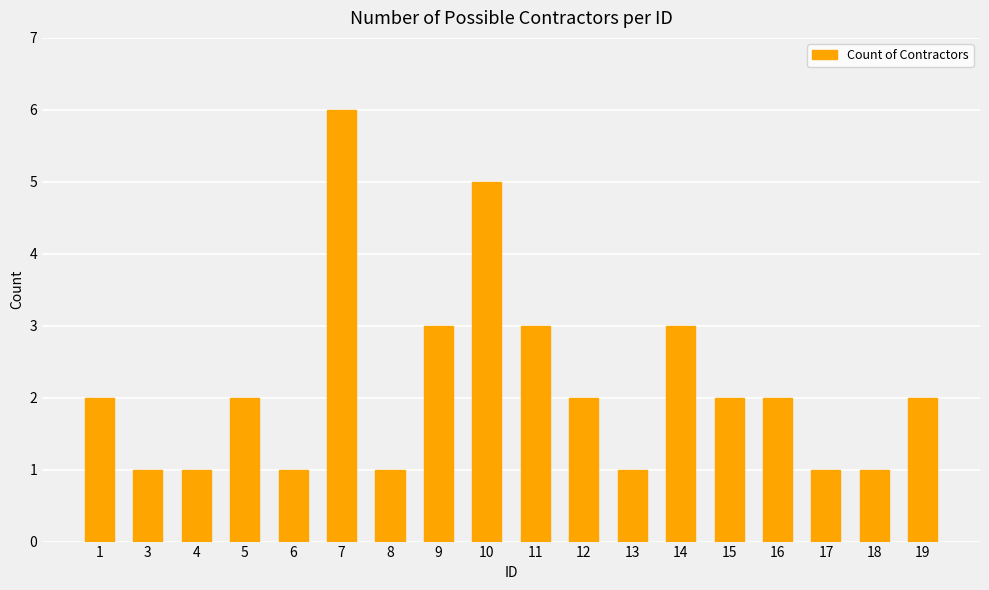

What is the maximum value shown in the chart?

6